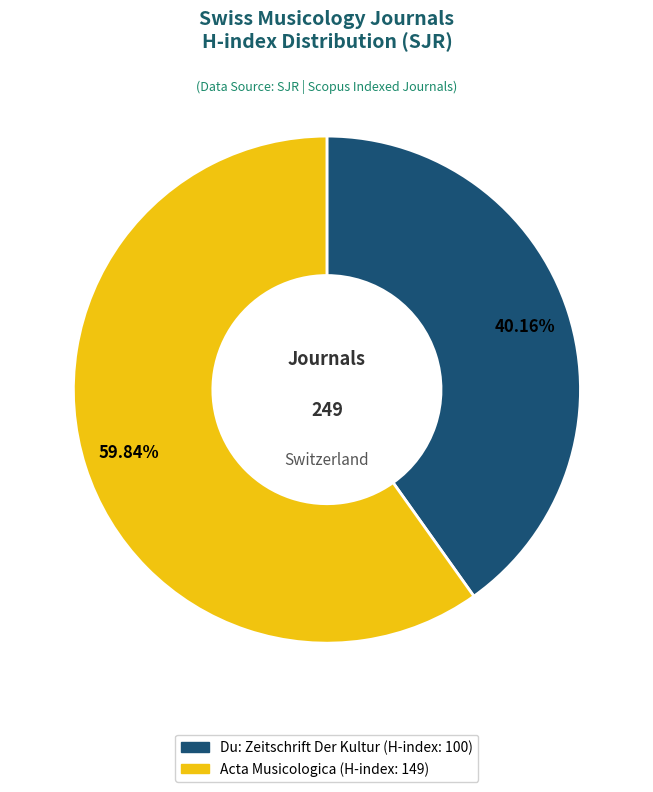

Rank the categories by value from highest to lowest.

Acta Musicologica, Du: Zeitschrift Der Kultur